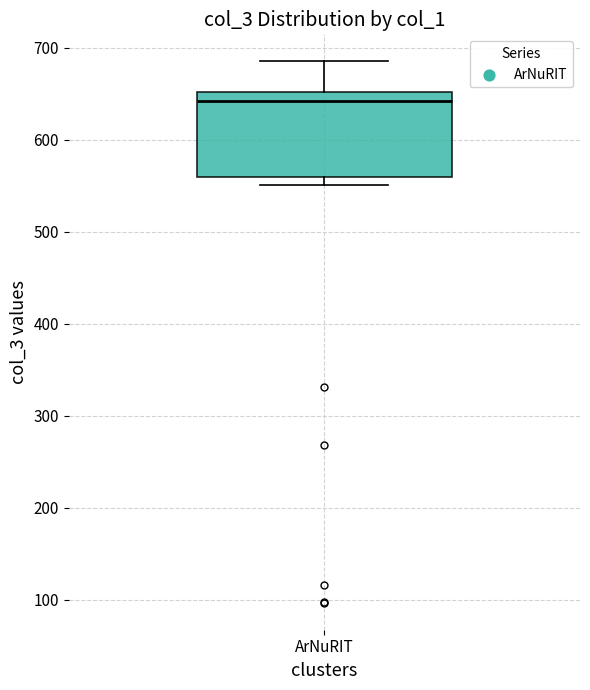

Read this box plot against the y-axis: the position of the median line, the range covered by the box, and the ends of both whiskers. The values are not printed on the chart, so give them approximately, as read against the axis.

median 640, box 560 to 650, whiskers 550 to 690